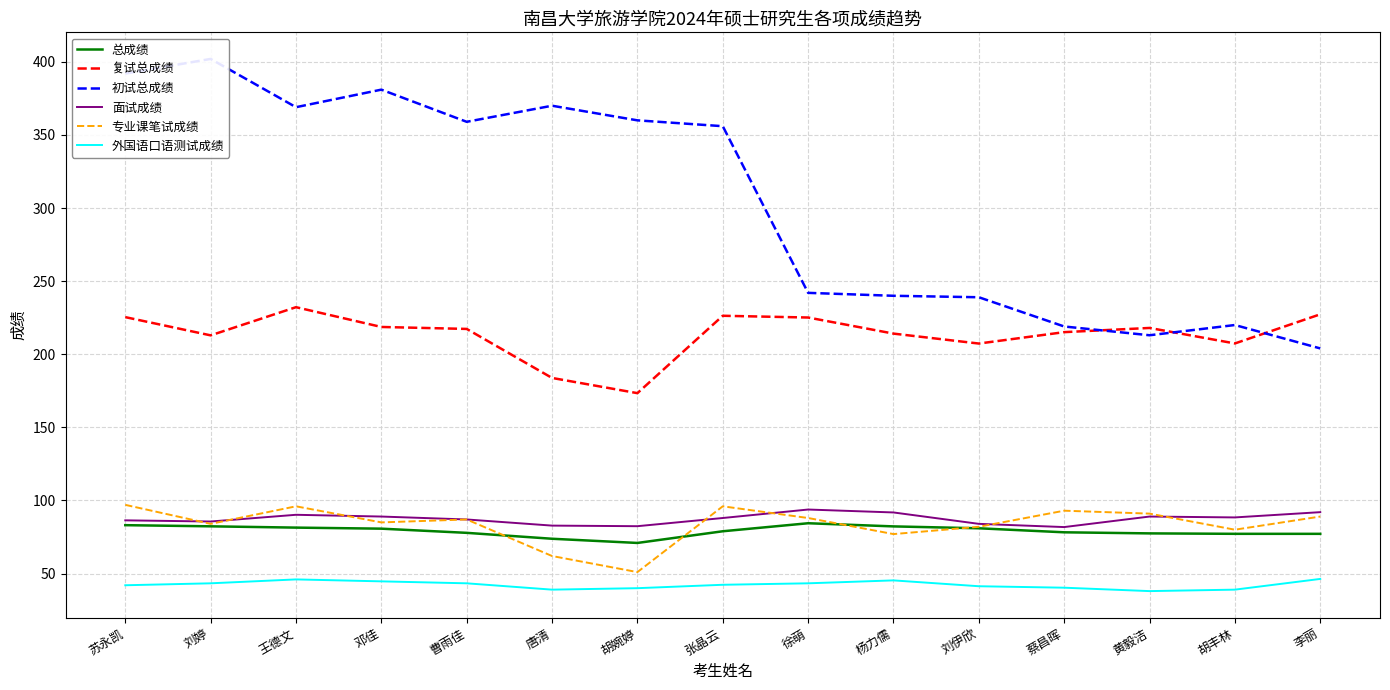

Which category has the highest value across all series?

刘婷